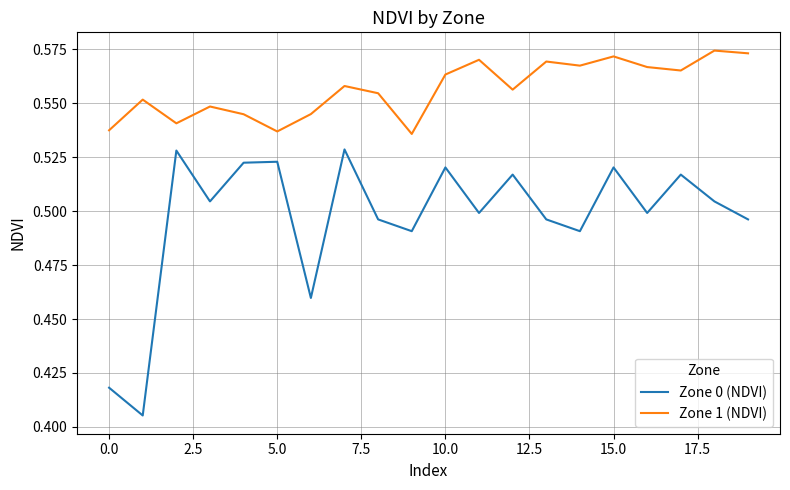

List the series in order of their overall mean, lowest first.

Zone 0 (NDVI), Zone 1 (NDVI)